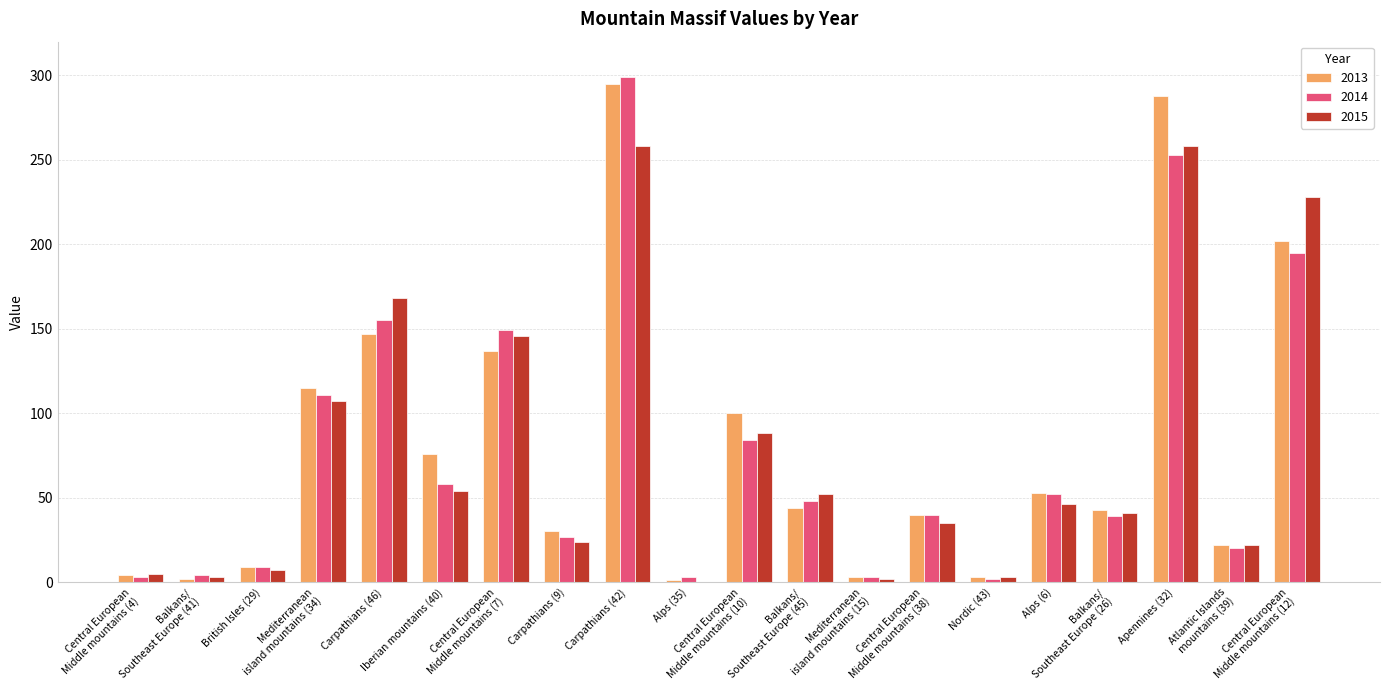

Is it true that 2014 equals 155 at Mediterranean
island mountains (34)?

False